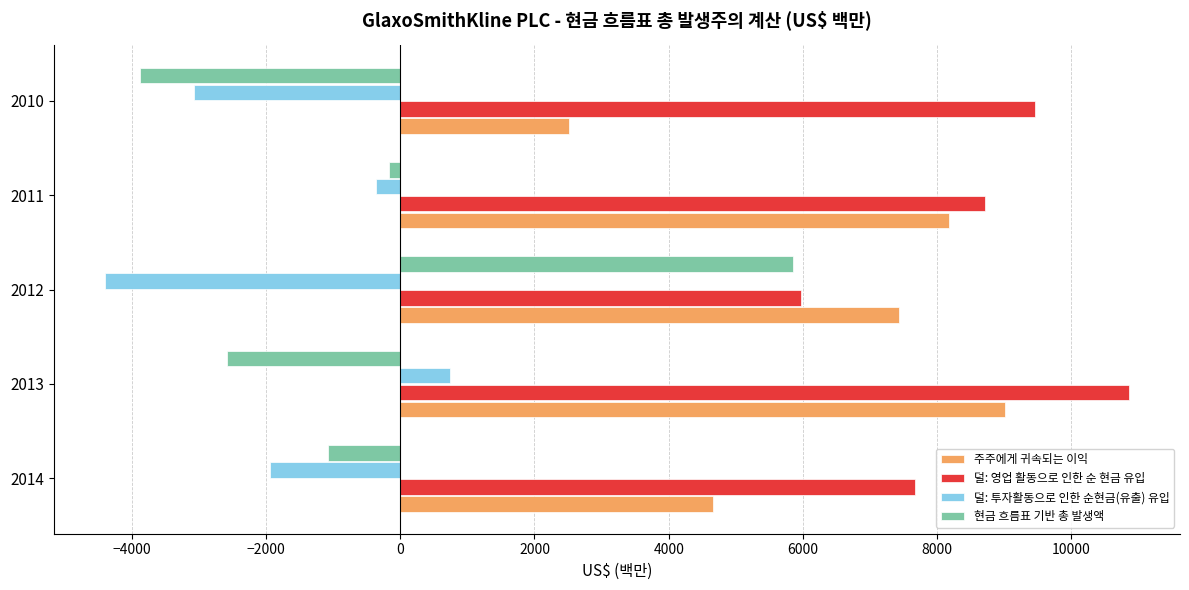

At 2013, list the series in order from largest to smallest.

덜: 영업 활동으로 인한 순 현금 유입, 주주에게 귀속되는 이익, 덜: 투자활동으로 인한 순현금(유출) 유입, 현금 흐름표 기반 총 발생액